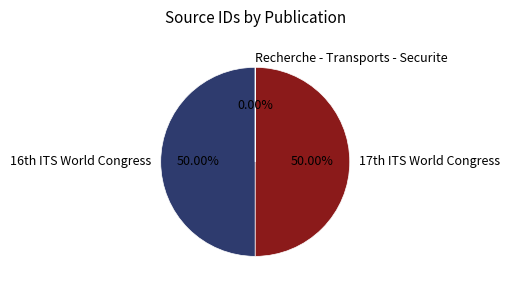

Which slice is the smallest?

Recherche - Transports - Securite